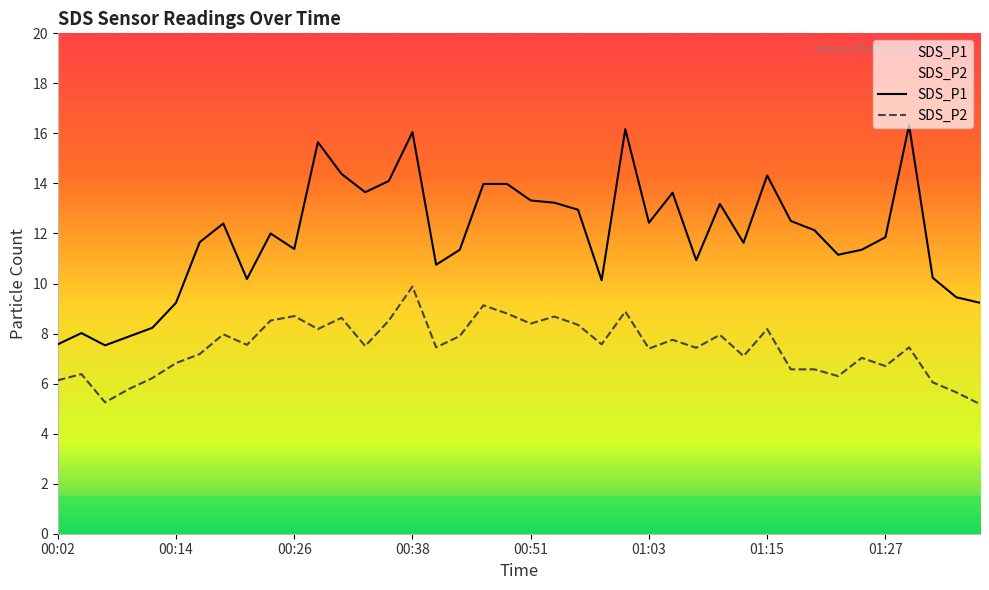

What is the total value across all series at 01:00?

25.1